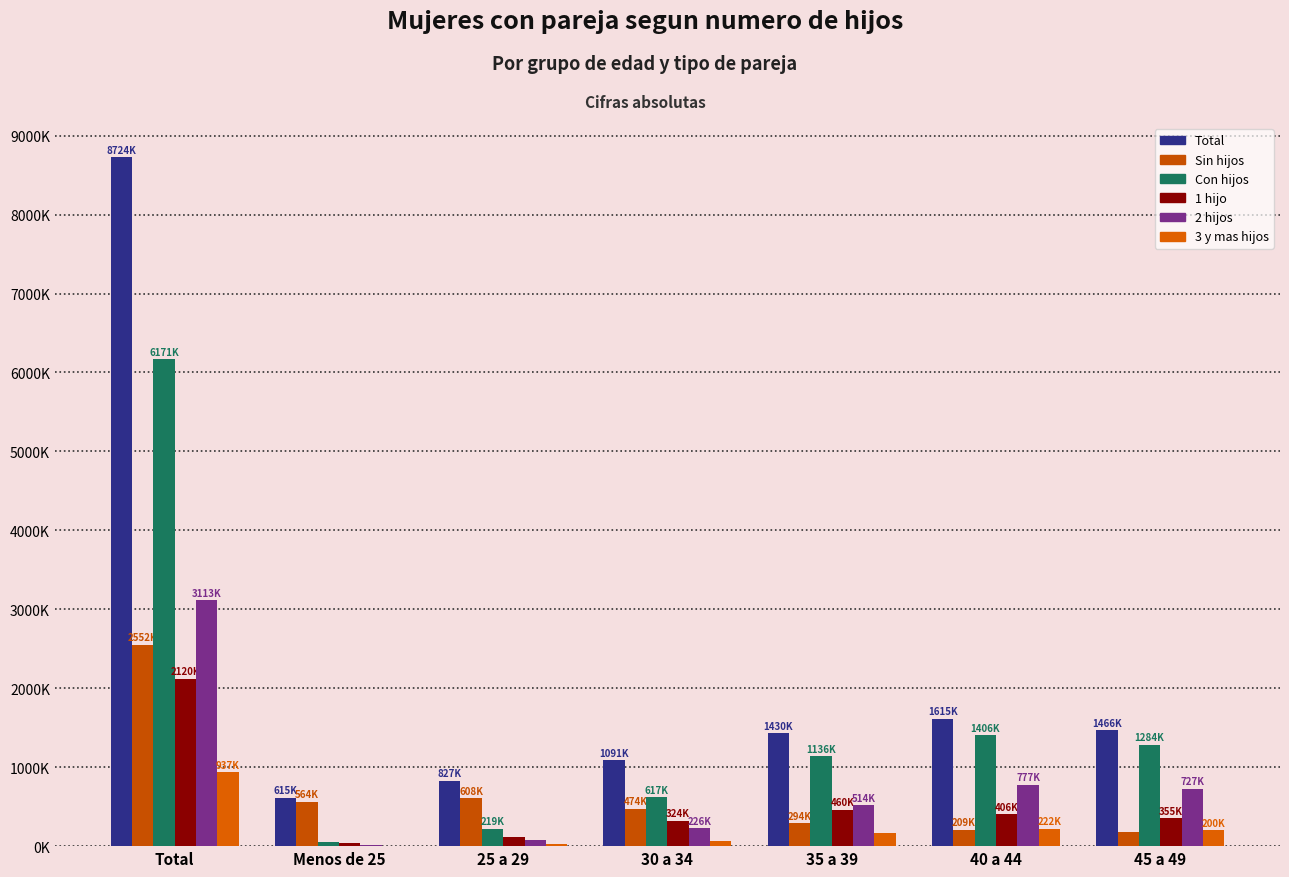

Reading right to left, extract all data points from this chart.

Total: 1466879	1615691	1430679	1091996	827942	615139	8724043
Sin hijos: 182639	209481	294112	474971	608727	564624	2552337
Con hijos: 1284239	1406210	1136567	617025	219215	50515	6171706
1 hijo: 355812	406150	460305	324730	117524	36802	2120497
2 hijos: 727737	777120	514956	226931	75143	10594	3113508
3 y mas hijos: 200690	222940	161305	65364	26547	3120	937701